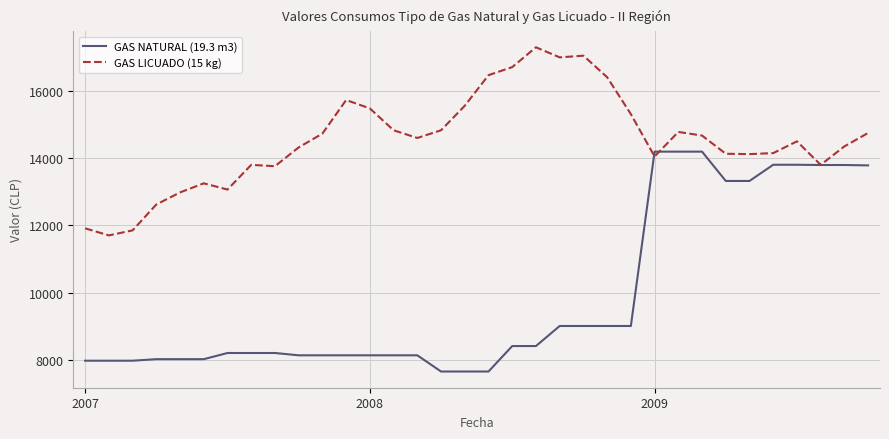

What is the smallest value displayed?

7648.0